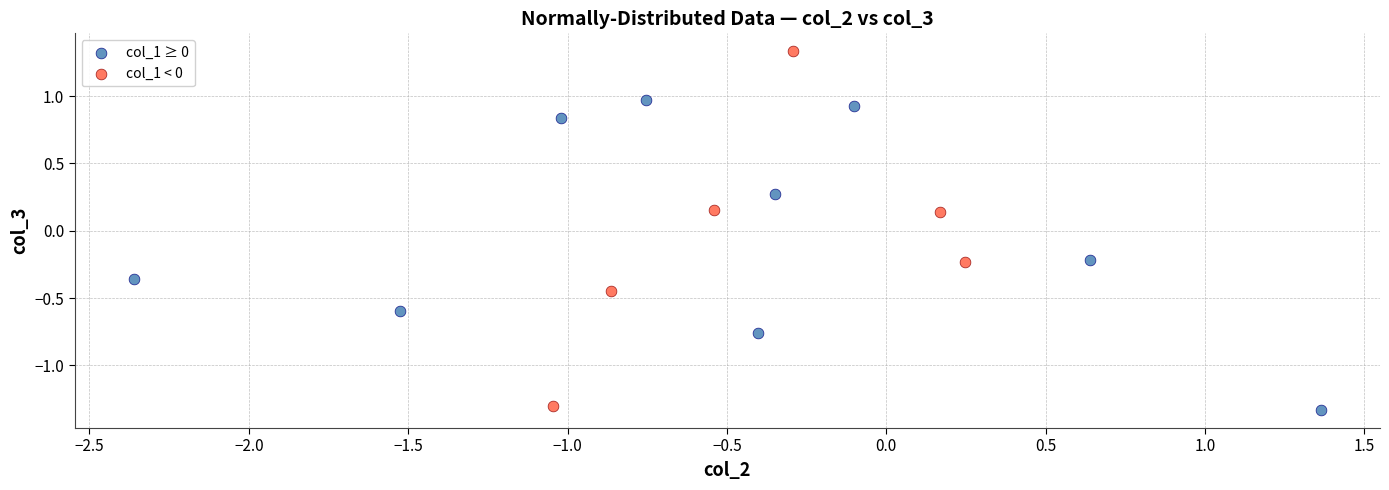

Which series reaches the maximum Y coordinate?

col_1 < 0